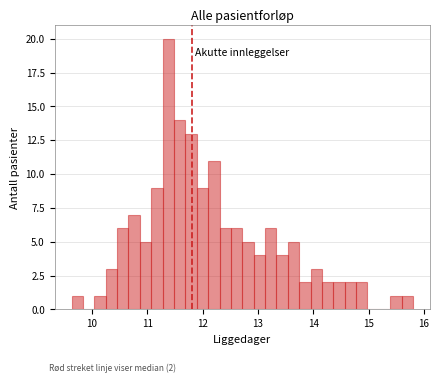

Around what value on the x-axis is the tallest bar? Give the approximate position of its centre, as read against the axis.

11.4